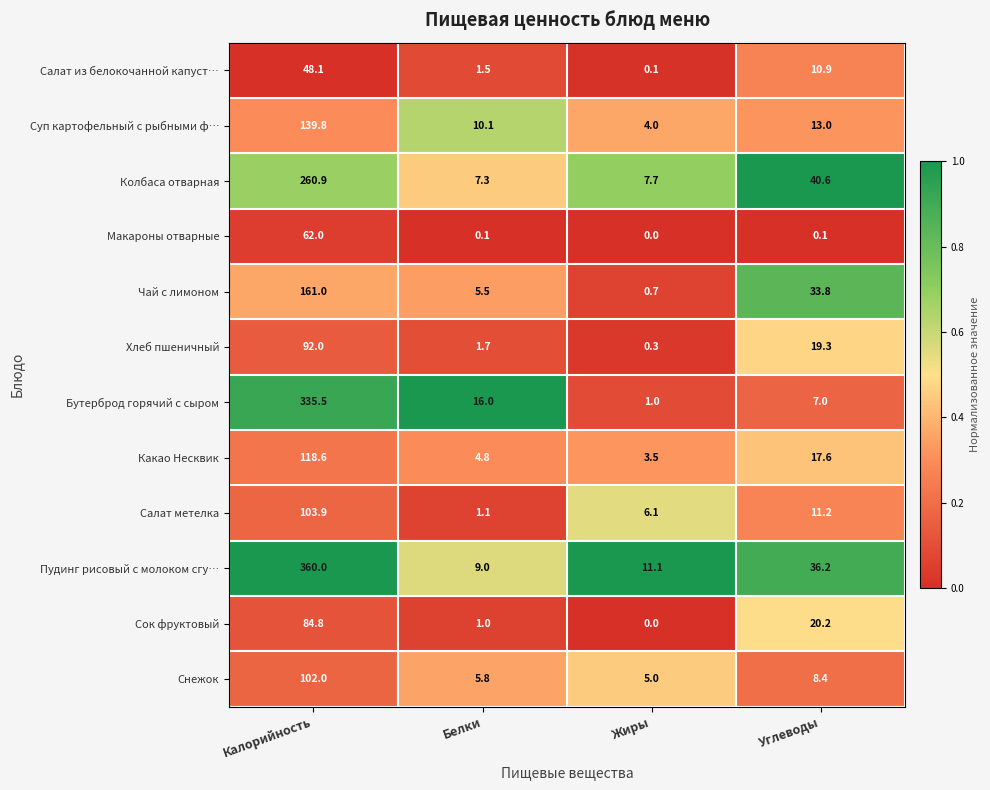

How many series are shown in this chart?

12